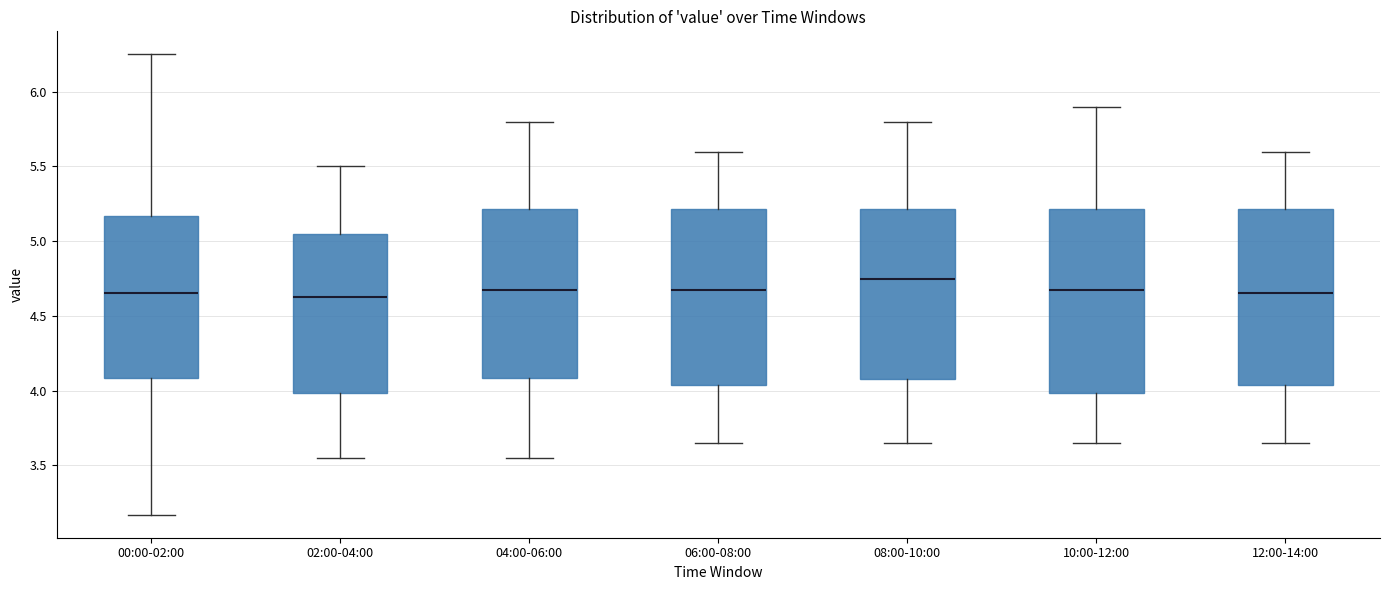

Reading left to right, transcribe this box plot: for each box, give where its median line is, the range the box spans, and where its two whiskers end, as read against the y-axis. The values are not printed on the chart, so give them approximately, as read against the axis.

00:00-02:00: median 4.65, box 4.10 to 5.15, whiskers 3.15 to 6.25
02:00-04:00: median 4.65, box 4.00 to 5.05, whiskers 3.55 to 5.50
04:00-06:00: median 4.70, box 4.10 to 5.20, whiskers 3.55 to 5.80
06:00-08:00: median 4.70, box 4.05 to 5.20, whiskers 3.65 to 5.60
08:00-10:00: median 4.75, box 4.10 to 5.20, whiskers 3.65 to 5.80
10:00-12:00: median 4.70, box 4.00 to 5.20, whiskers 3.65 to 5.90
12:00-14:00: median 4.65, box 4.05 to 5.20, whiskers 3.65 to 5.60